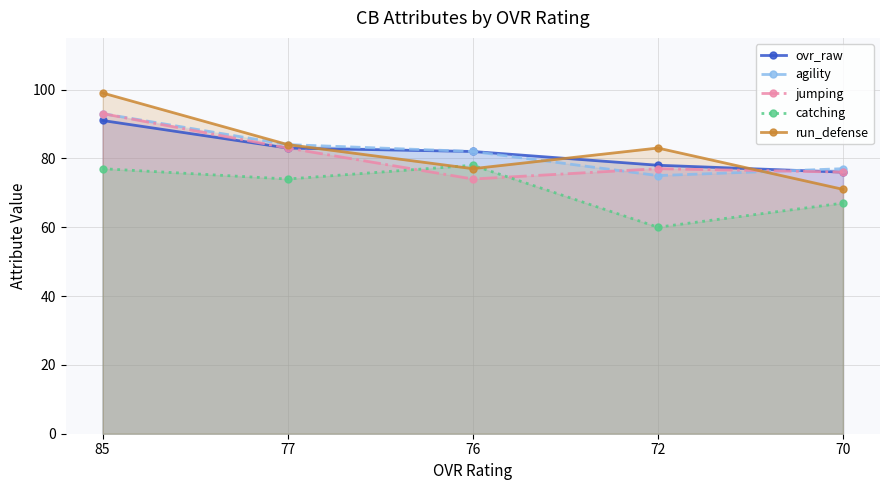

At how many categories does at least one series exceed 93?

1